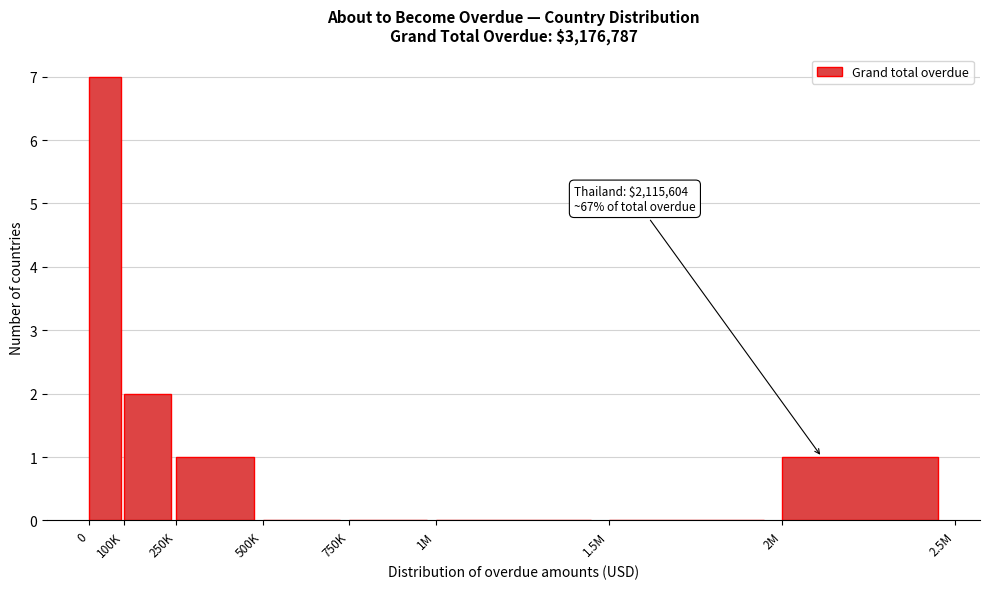

Reading left to right, transcribe all the data shown in this chart.

0=7	100K=2	250K=1	500K=0	750K=0	1M=0	1.5M=0	2M=1